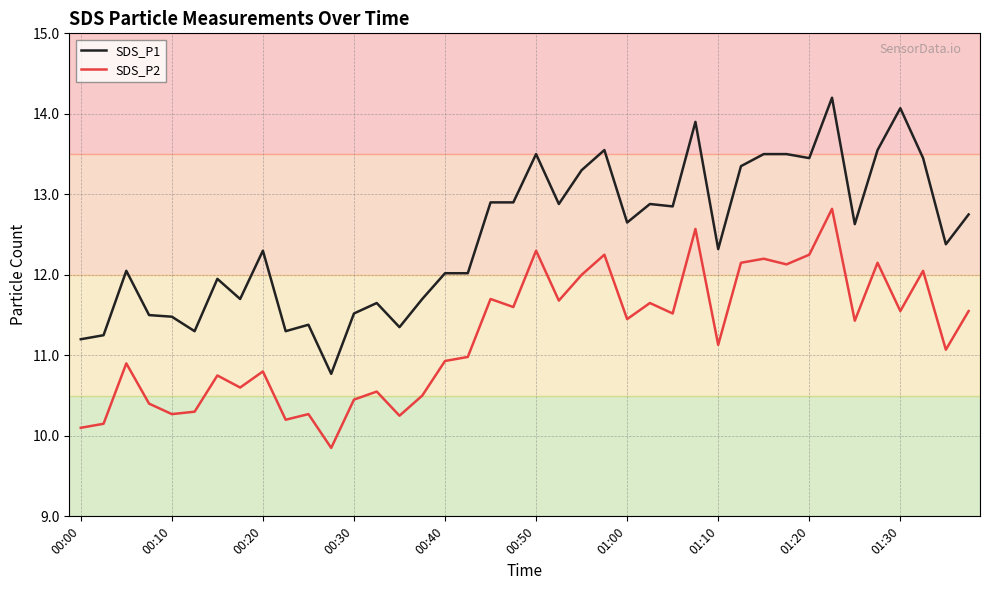

At how many categories does at least one series exceed 11?

39